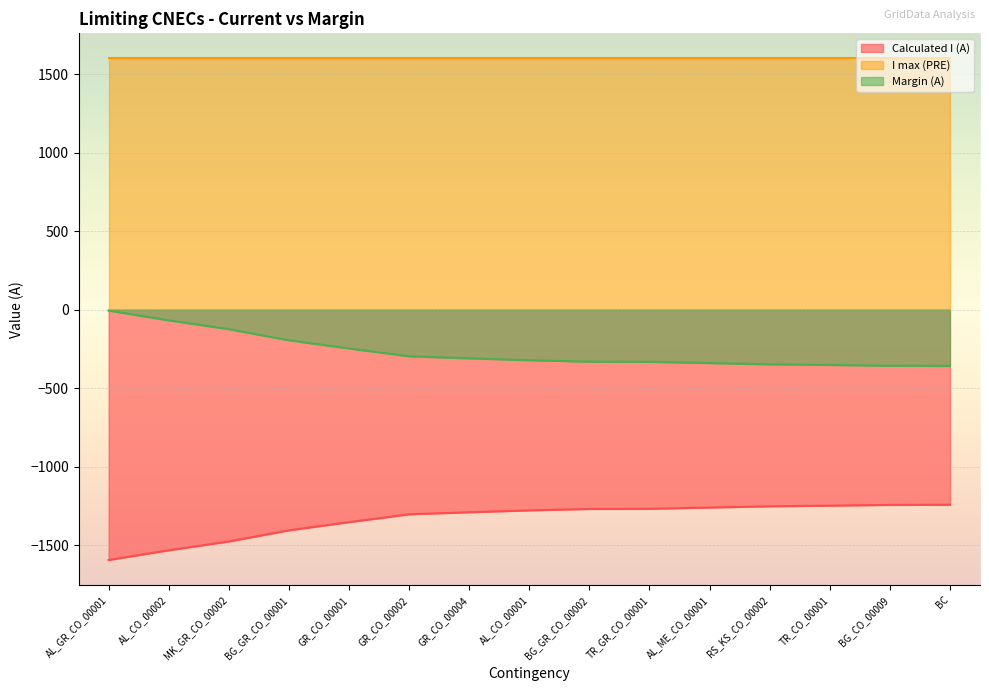

What is the total value across all series at MK_GR_CO_00002?

0